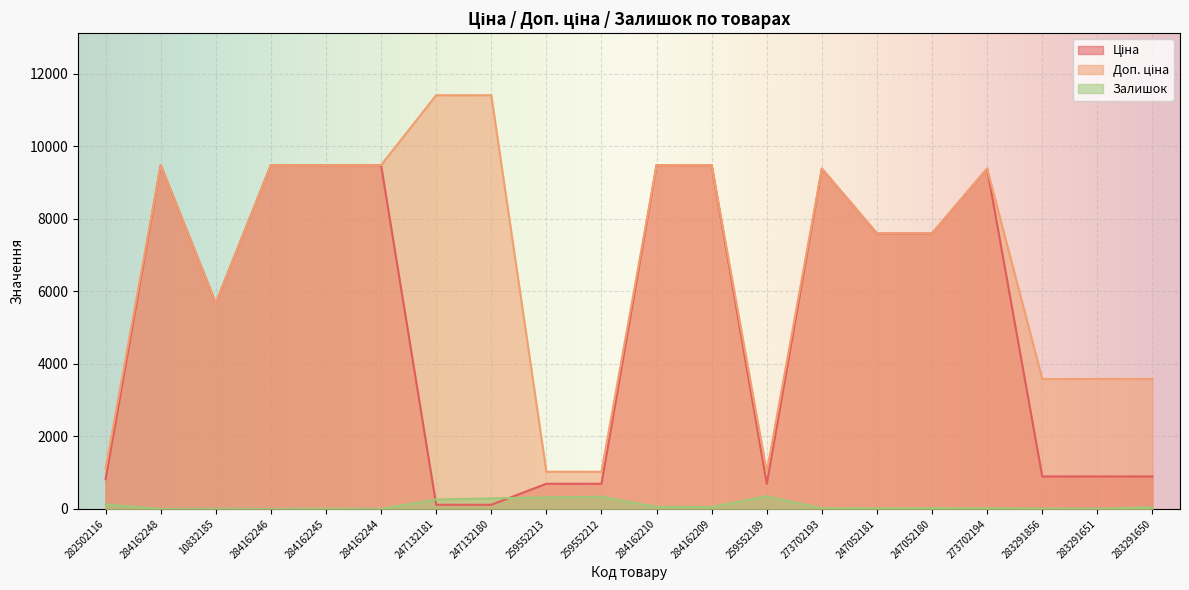

What is the label of the 17th point from the right?

284162246